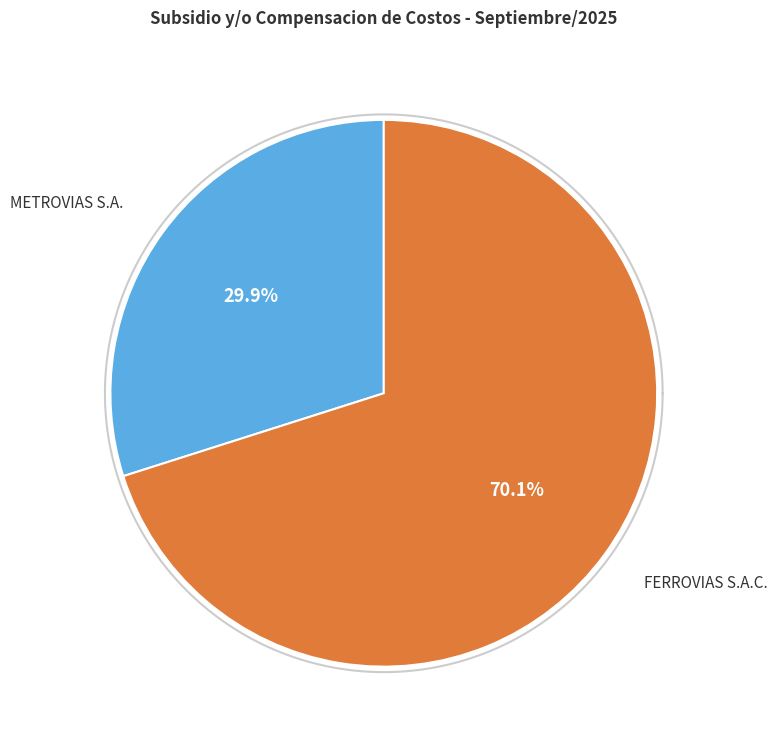

What is the total percentage of METROVIAS S.A. and FERROVIAS S.A.C.?

100.0%